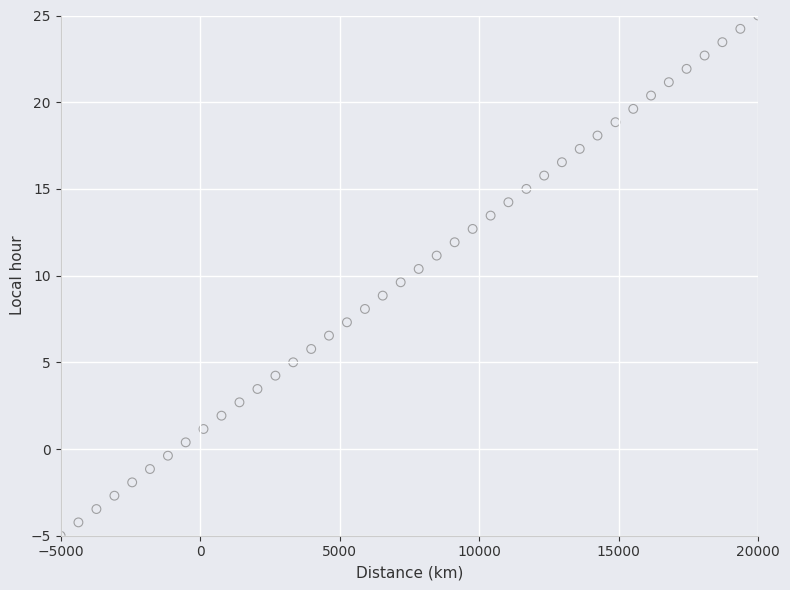

What is the range of Y values (max minus min)?

30.0